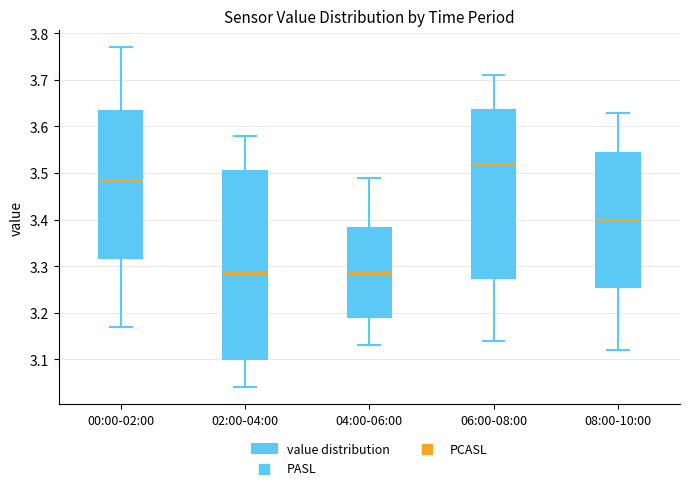

Where is the lower edge of the box for 02:00-04:00 on the y-axis? The values are not printed on the chart, so give them approximately, as read against the axis.

3.10